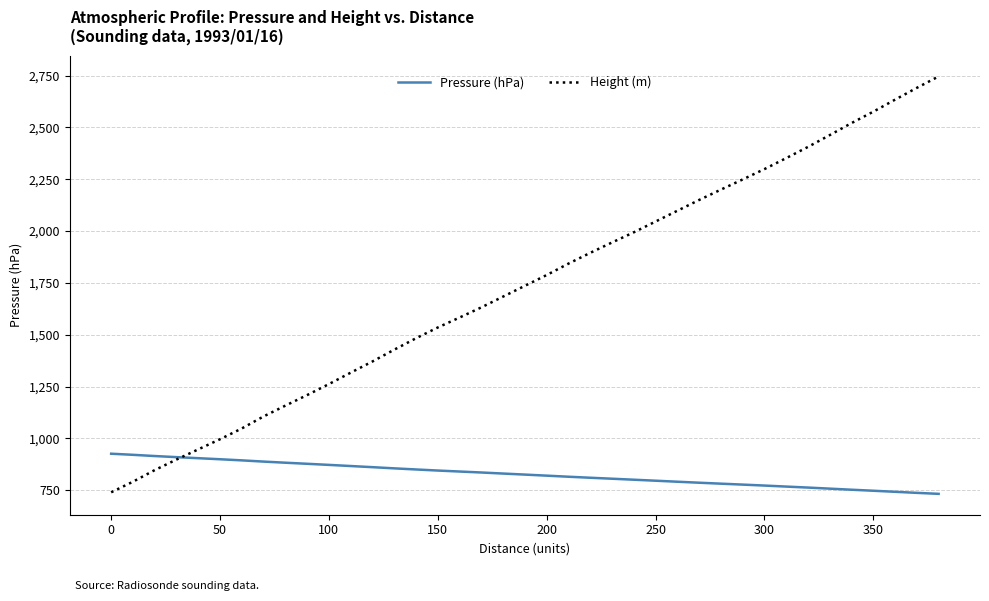

True or false: Height (m) and Pressure (hPa) cross at least once.

True